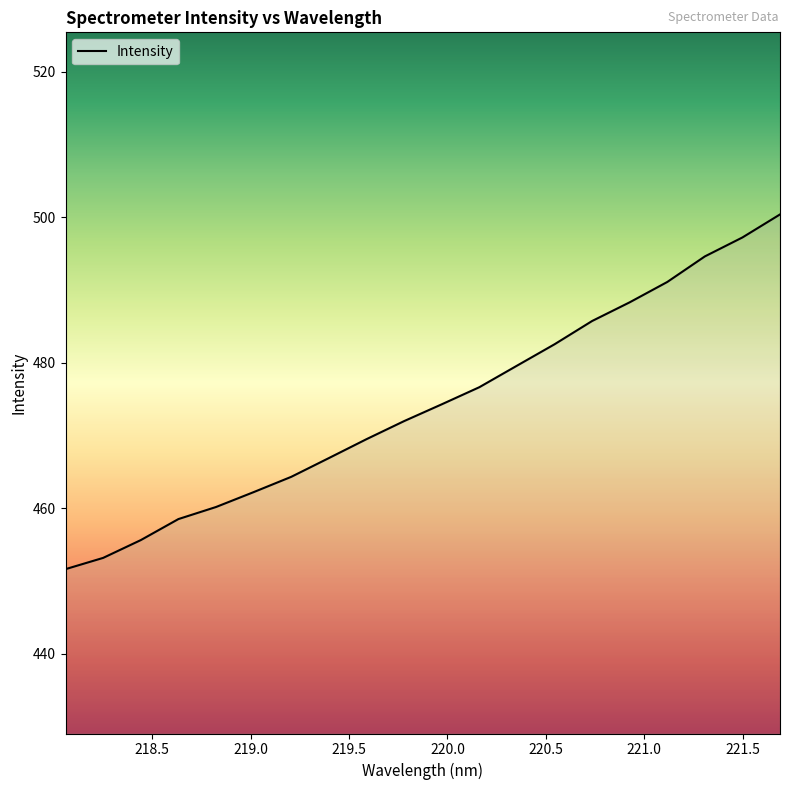

What is the greatest value displayed?

500.4